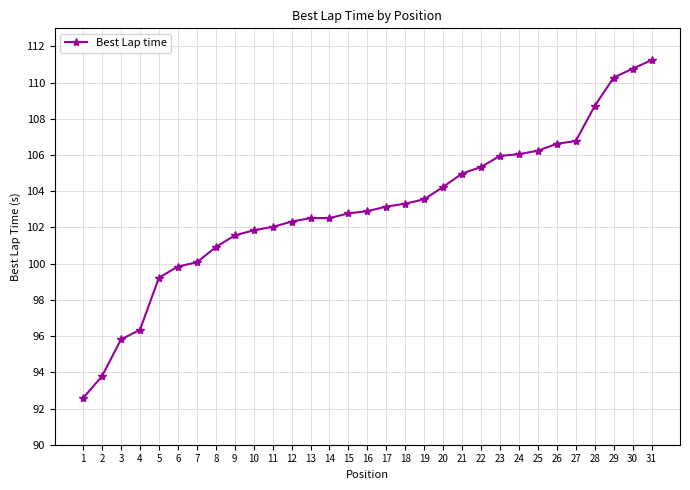

Reading left to right, transcribe all the data shown in this chart.

1=92.6	2=93.8	3=95.8	4=96.3	5=99.2	6=99.8	7=100.1	8=100.9	9=101.6	10=101.8	11=102.0	12=102.3	13=102.5	14=102.5	15=102.8	16=102.9	17=103.2	18=103.3	19=103.6	20=104.2	21=105.0	22=105.3	23=106.0	24=106.0	25=106.2	26=106.6	27=106.8	28=108.7	29=110.3	30=110.8	31=111.2